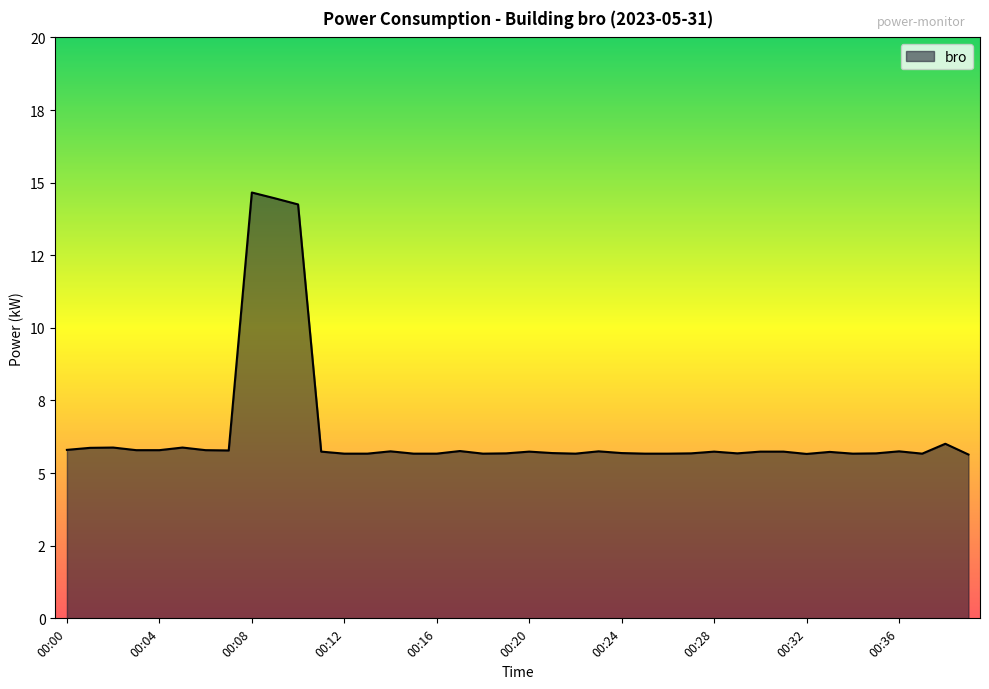

Reading left to right, list all the values displayed in this chart.

00:00=5.8	00:01=5.9	00:02=5.9	00:03=5.8	00:04=5.8	00:05=5.9	00:06=5.8	00:07=5.8	00:08=14.7	00:09=14.5	00:10=14.2	00:11=5.7	00:12=5.7	00:13=5.7	00:14=5.8	00:15=5.7	00:16=5.7	00:17=5.8	00:18=5.7	00:19=5.7	00:20=5.7	00:21=5.7	00:22=5.7	00:23=5.8	00:24=5.7	00:25=5.7	00:26=5.7	00:27=5.7	00:28=5.7	00:29=5.7	00:30=5.7	00:31=5.7	00:32=5.7	00:33=5.7	00:34=5.7	00:35=5.7	00:36=5.8	00:37=5.7	00:38=6.0	00:39=5.6